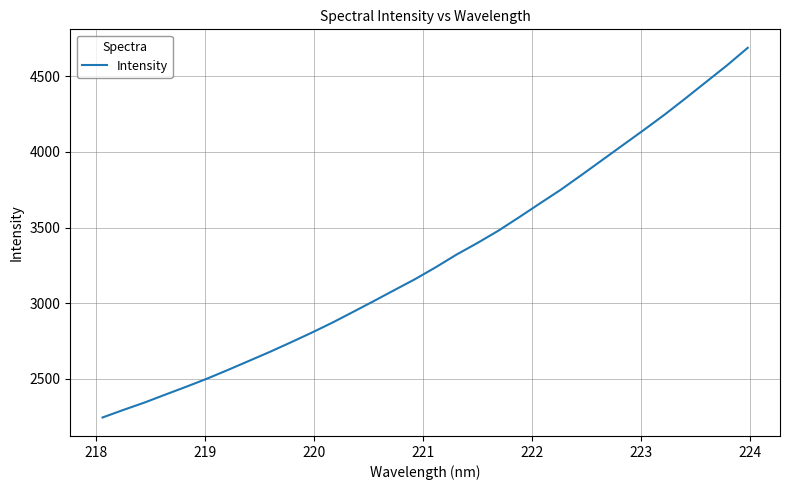

What is the minimum value shown in the chart?

2245.2